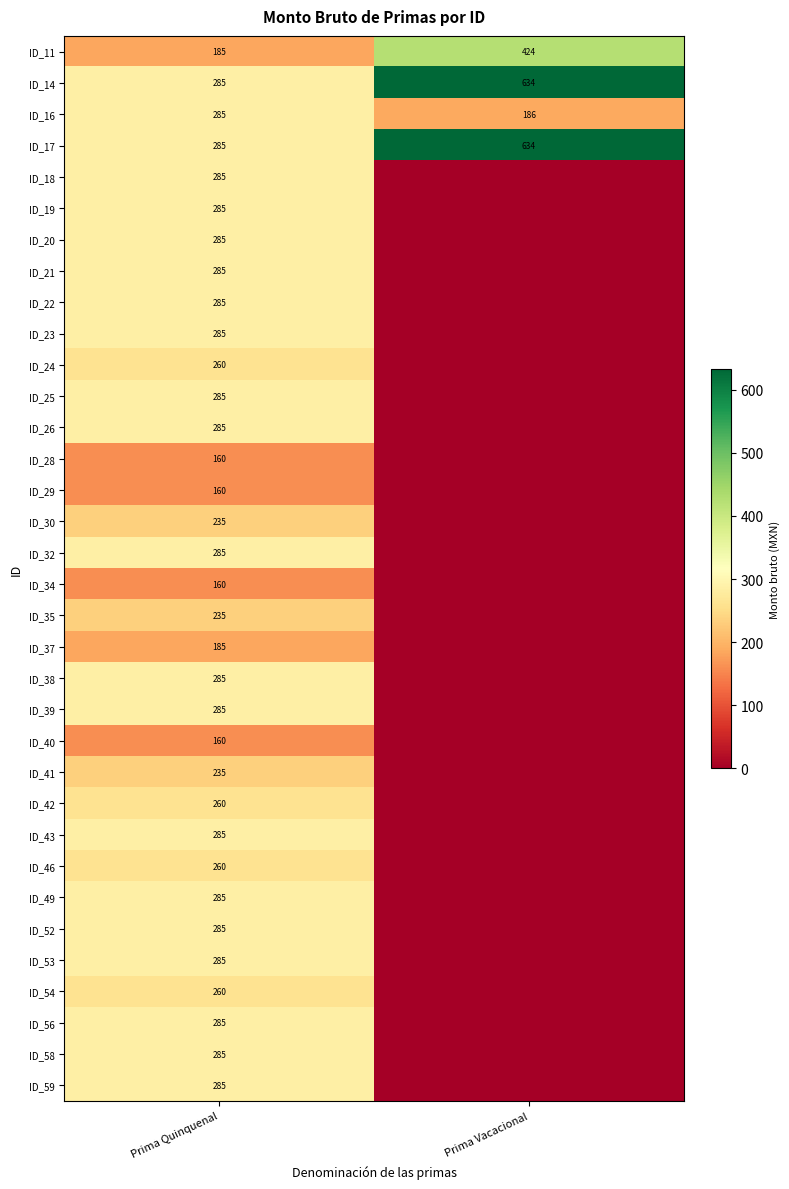

What is the difference between the highest and lowest values at Prima Quinquenal?

125